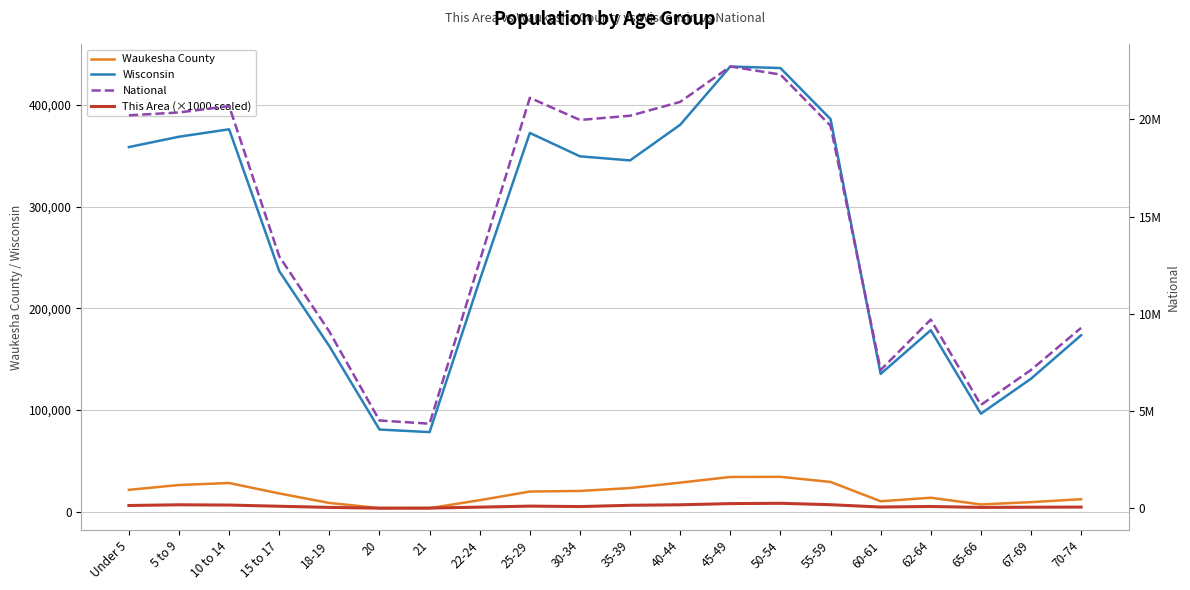

Rank the series at Under 5 from lowest to highest value.

Waukesha County, This Area (×1000 scaled), Wisconsin, National